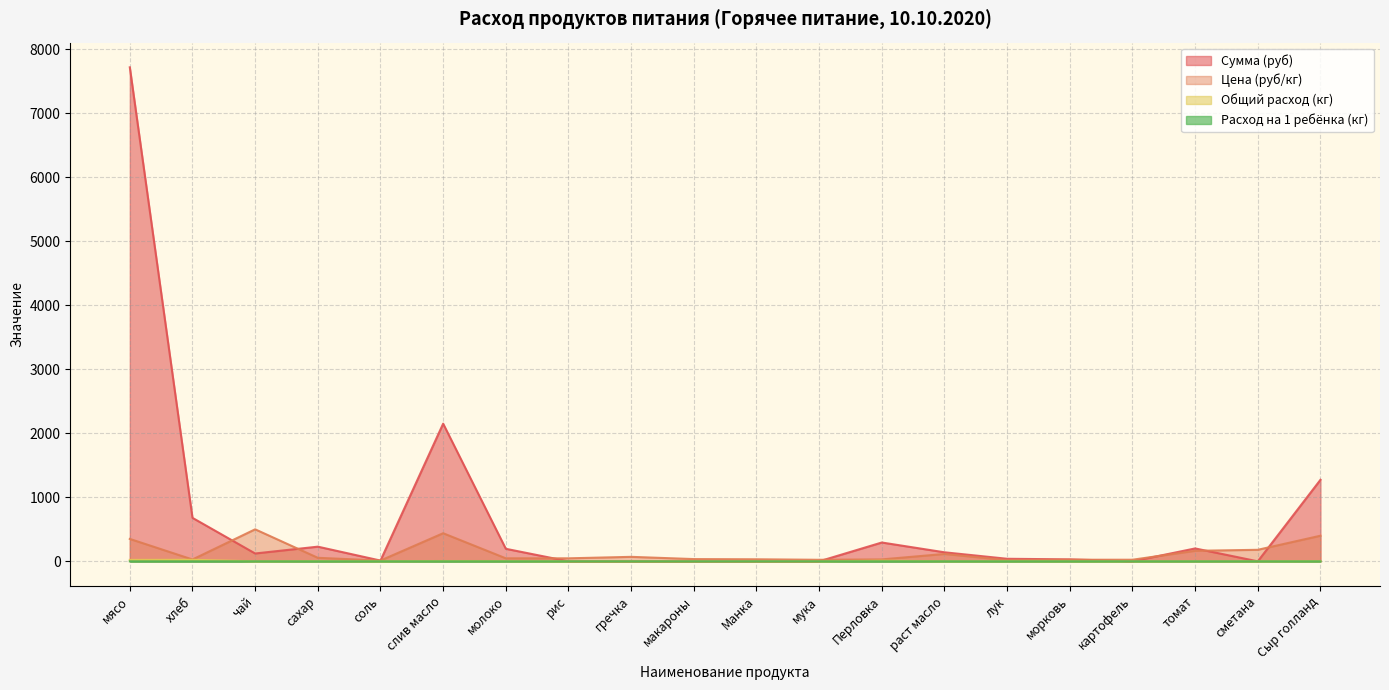

At which category does Сумма (руб) reach its first local peak?

сахар